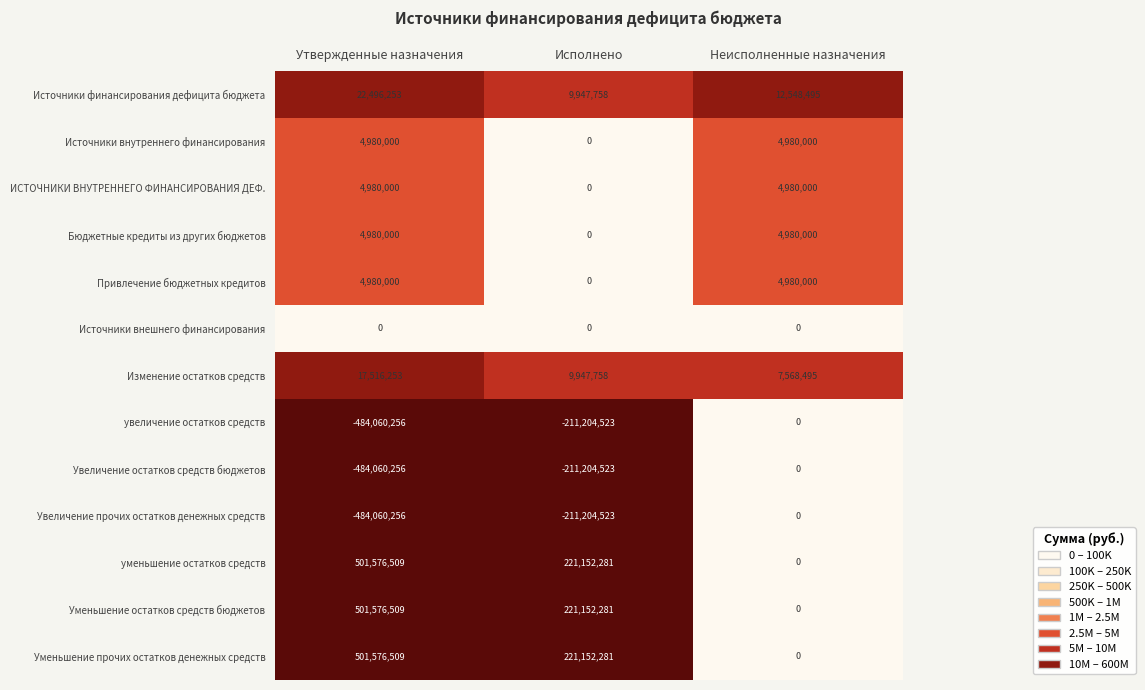

At how many categories does at least one series exceed 144679705?

2